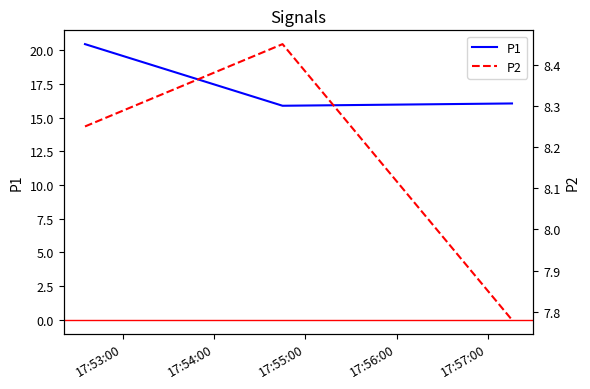

How many categories are shown in the chart?

3